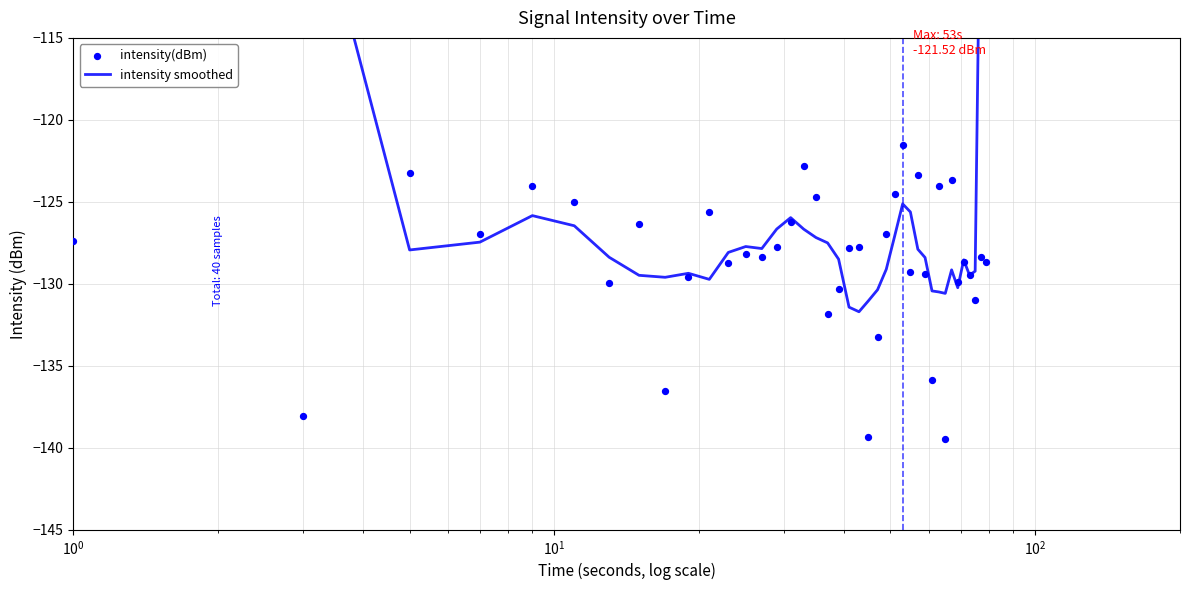

Is the value of intensity smoothed at 20 greater than the value of intensity(dBm) at 38?

No